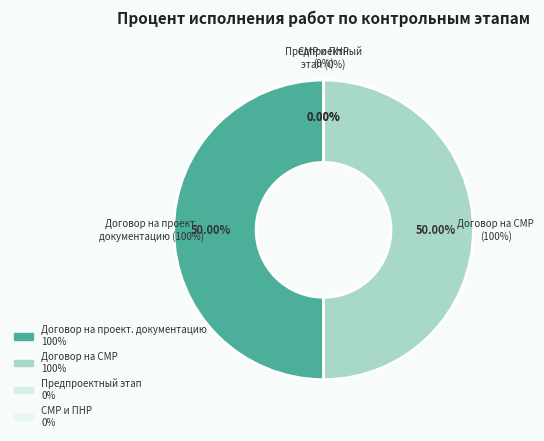

What portion of the pie excludes Заключение договора на разработку проектной документации?

50.0%